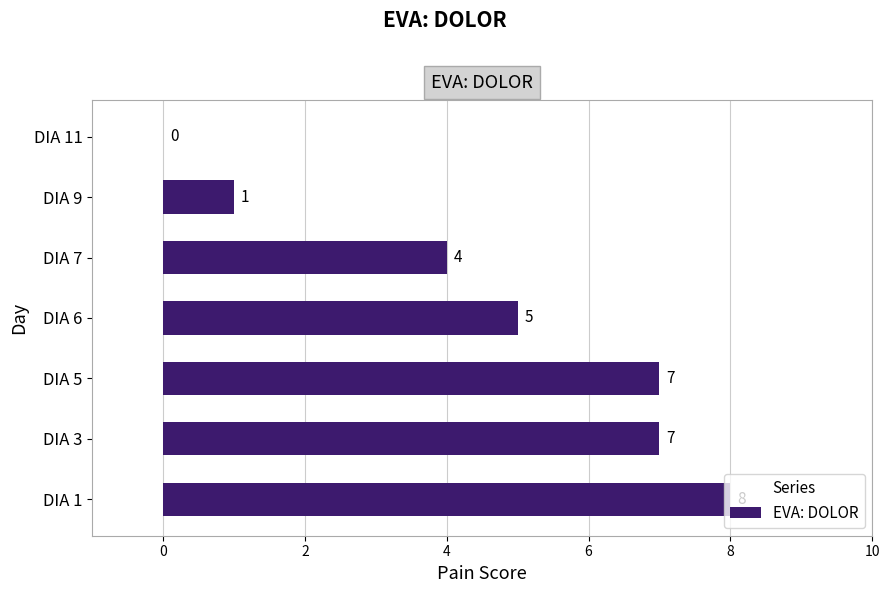

How many positive values are there?

6